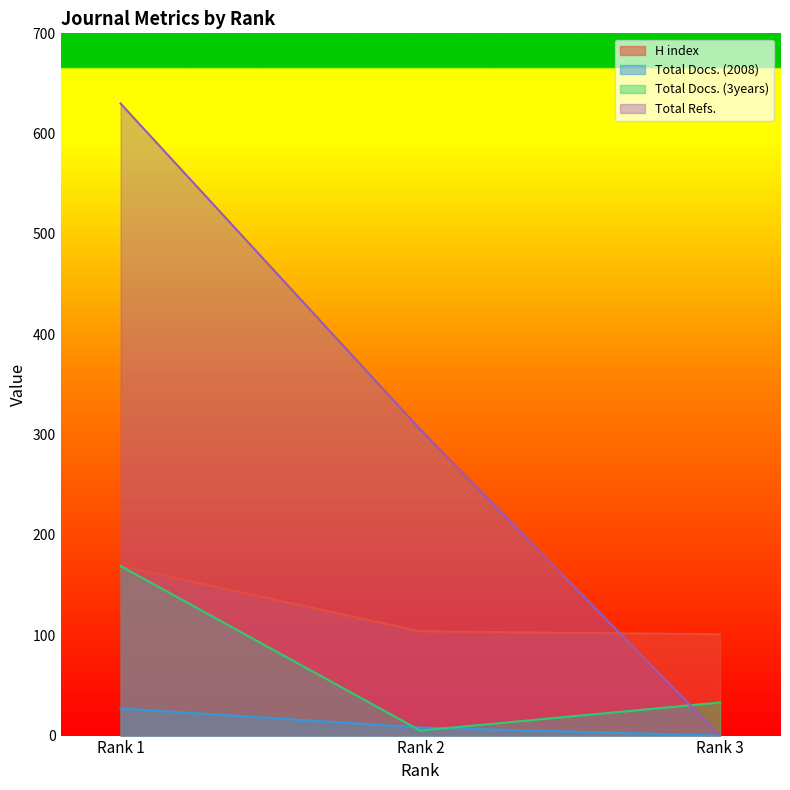

What is the highest value of the H index series?

169